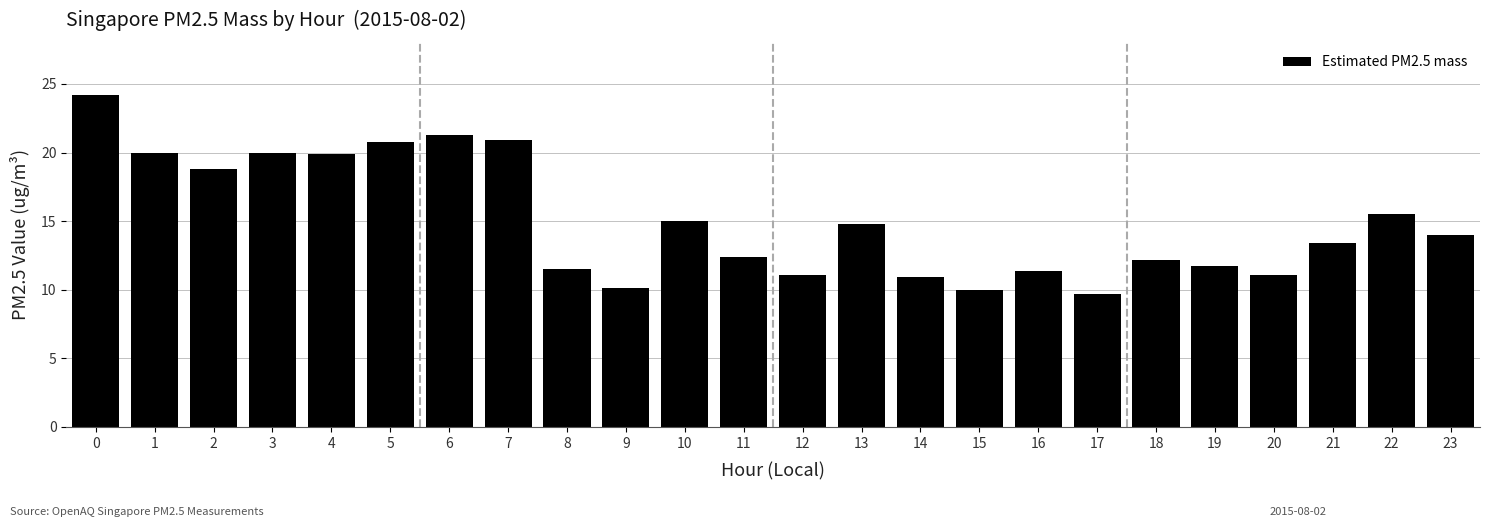

Approximately how many times larger is the value at 20 compared to 16?

1.0